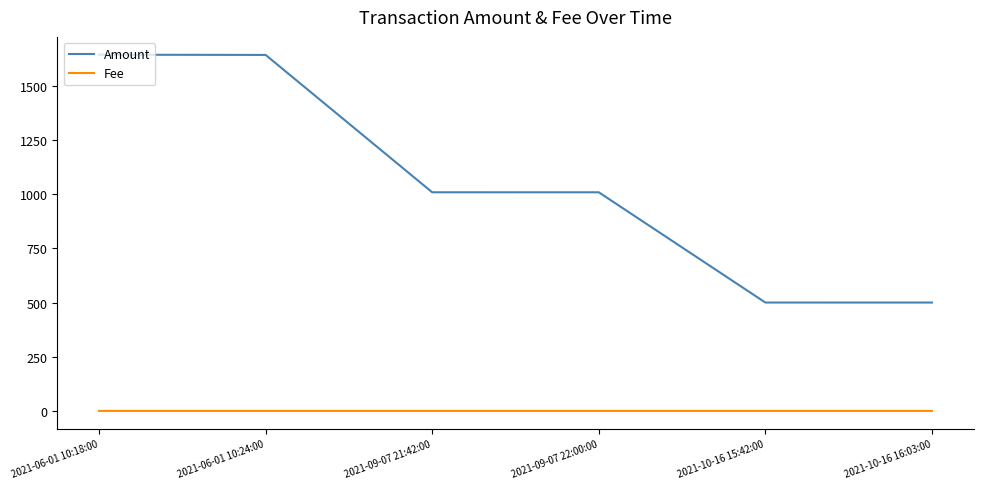

Which series has the widest spread of values?

Amount